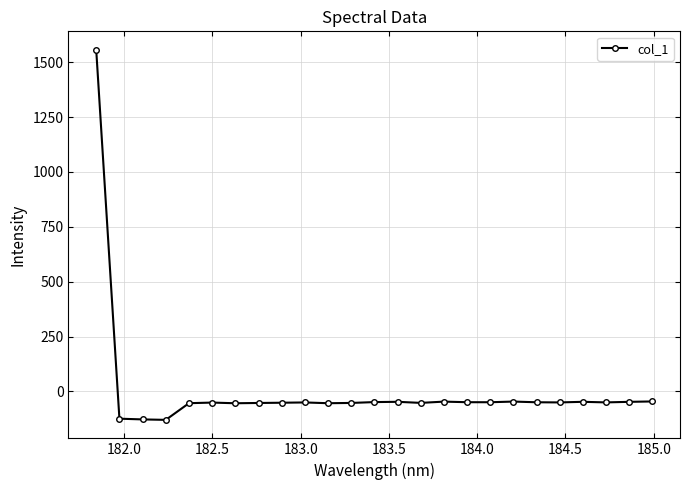

How many lines are shown in the chart?

1